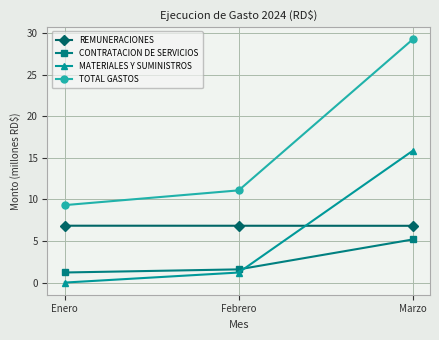

True or false: TOTAL GASTOS has a value of 9.3 at Enero.

True